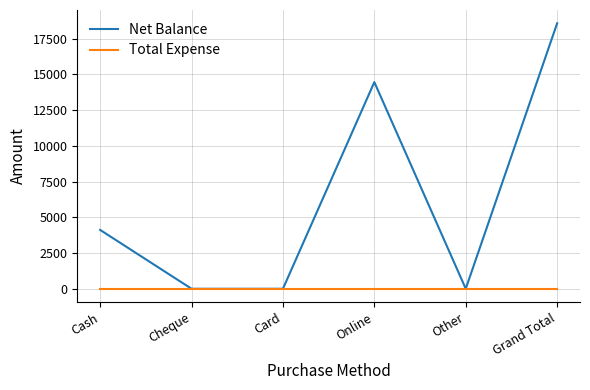

Is this an area chart (filled region under the line)?

No